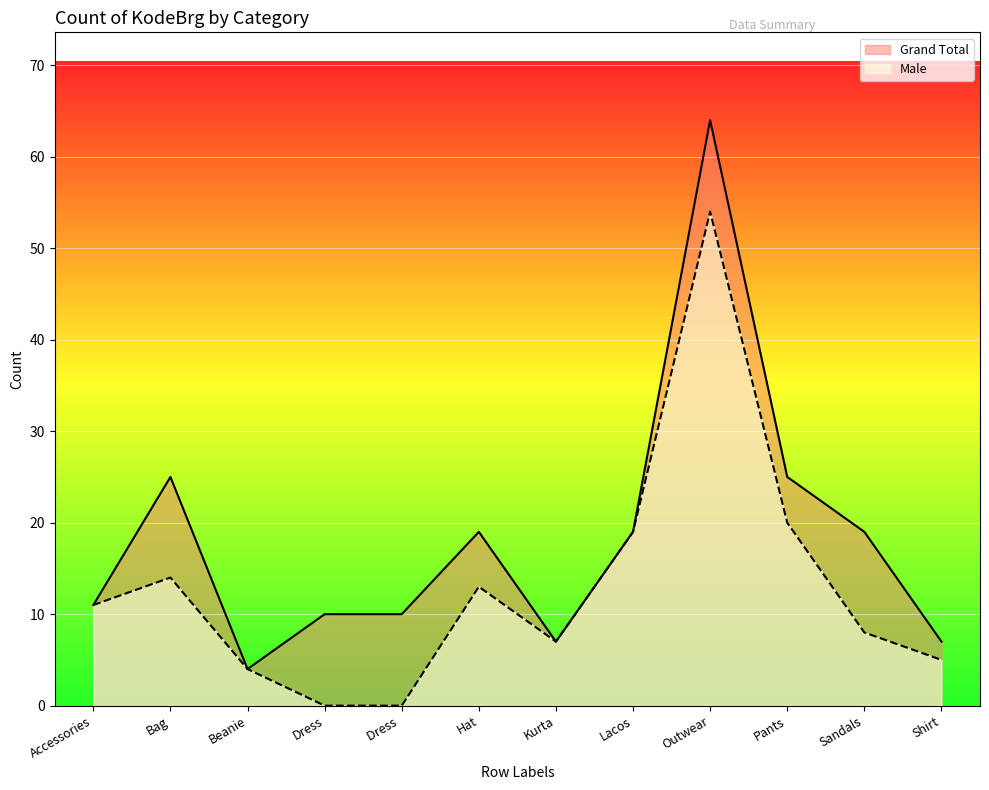

At which label is Grand Total closest to 34?

Bag